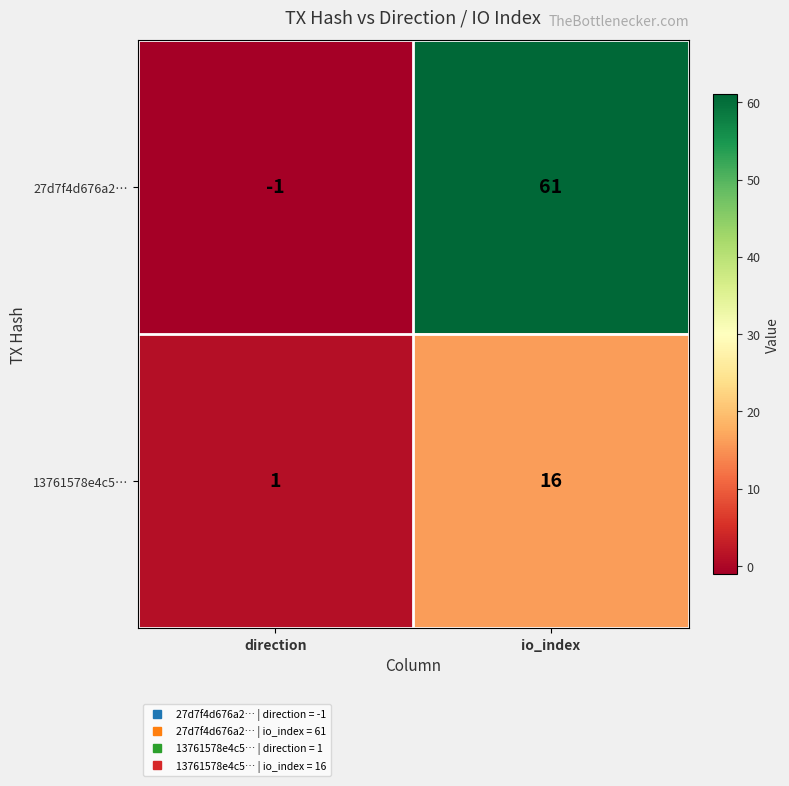

Rank the series by their average value, from lowest to highest.

13761578e4c5…, 27d7f4d676a2…